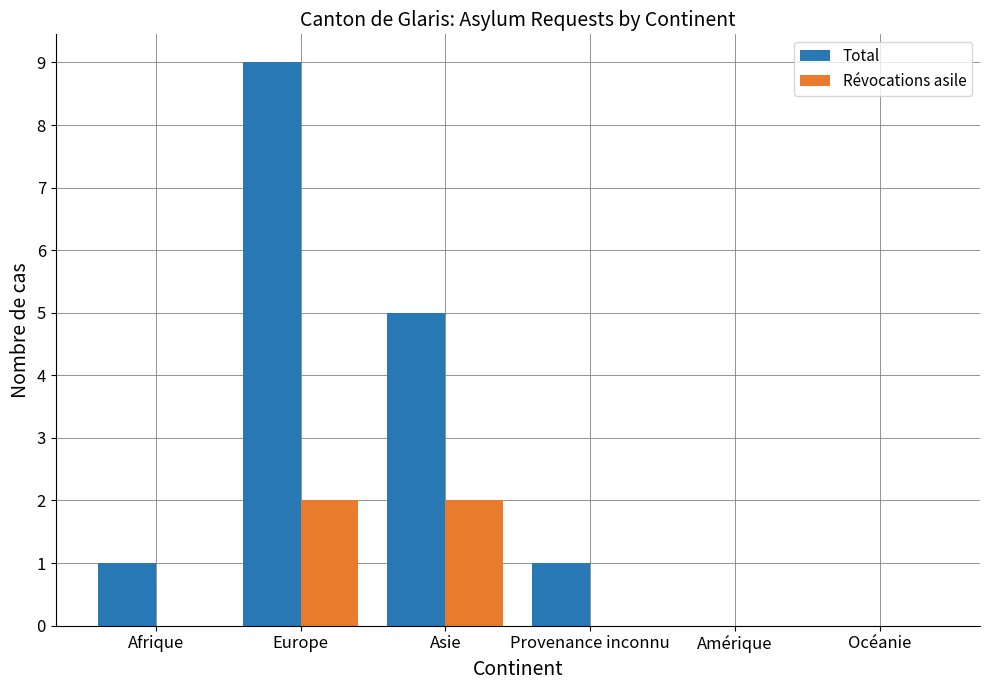

Count the Révocations asile values in the range 0 to 2.

6